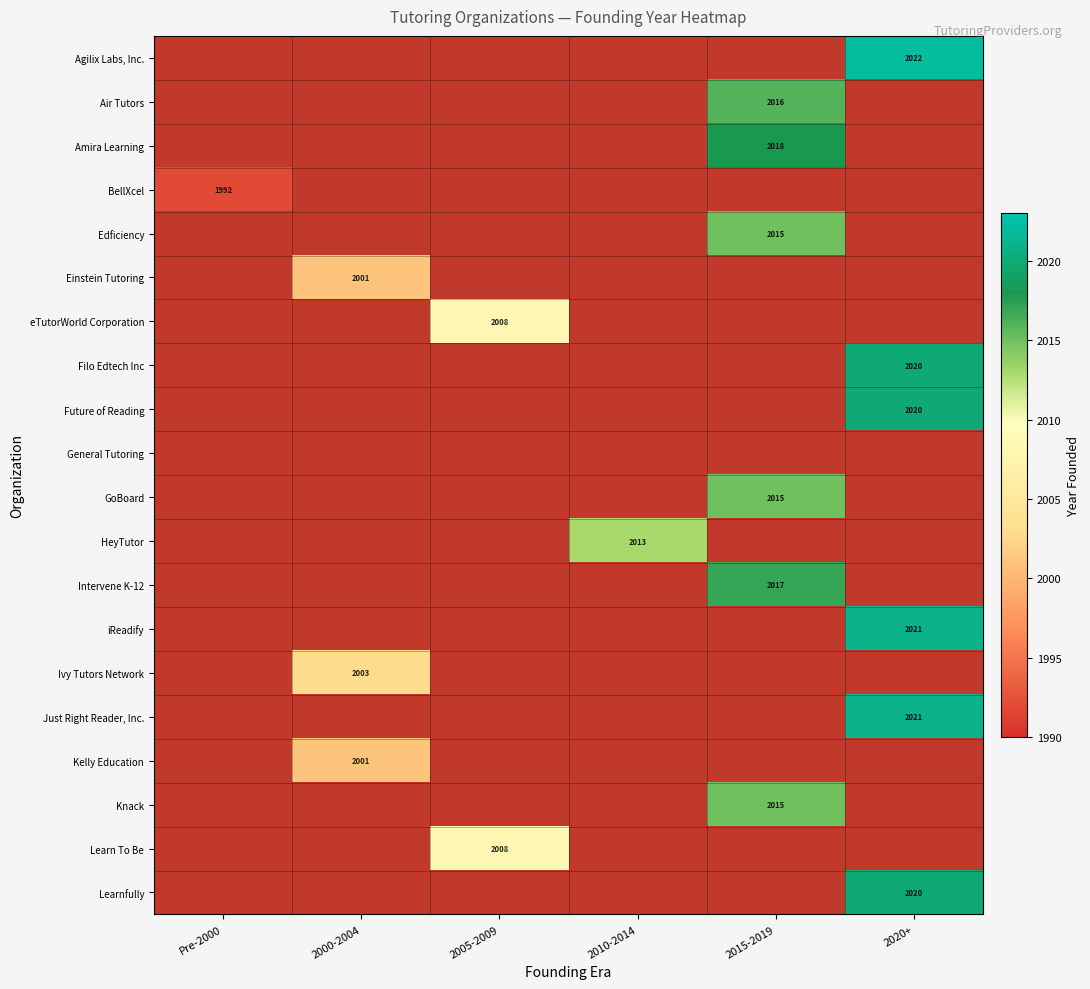

The Amira Learning series shows 539 at 2015-2019. True or false?

False